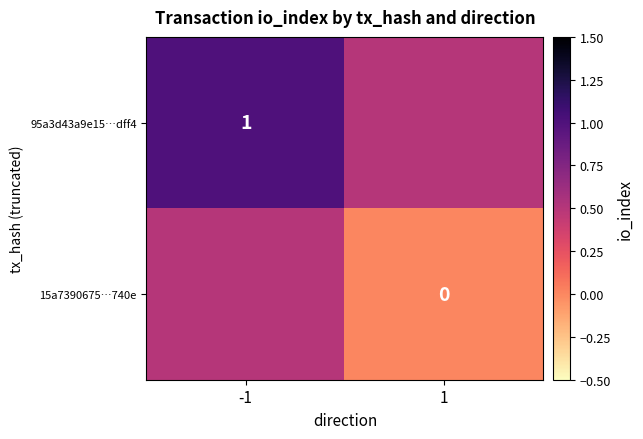

What is the difference between the highest and lowest values at 1?

0.5